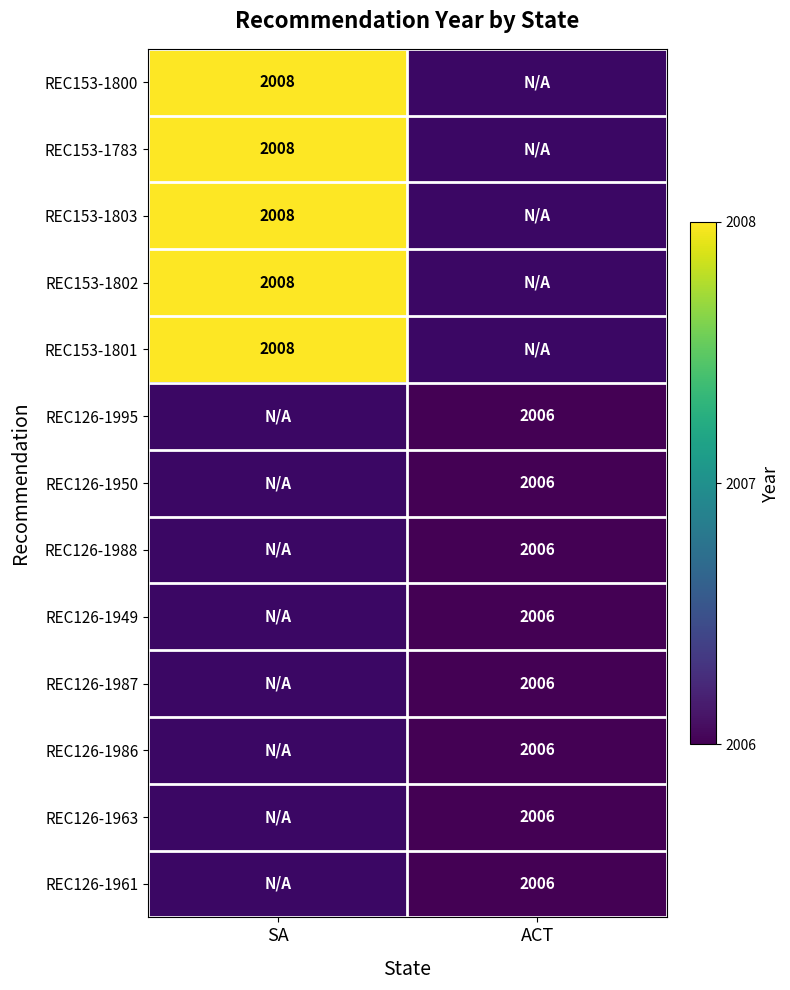

What is the maximum value shown in the chart?

1.0